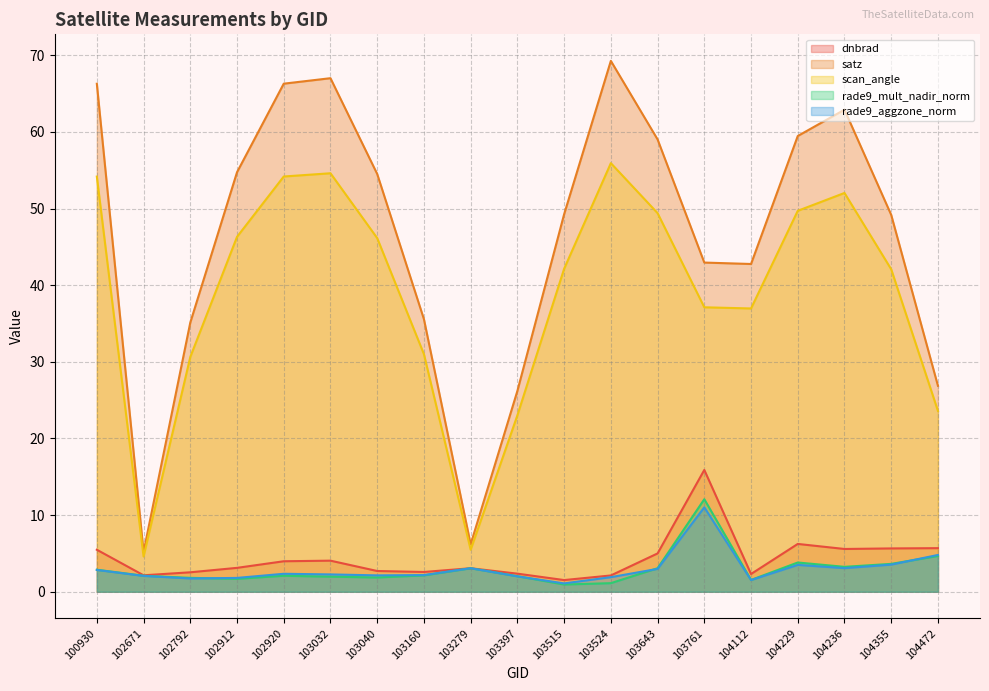

How many lines are shown in the chart?

5